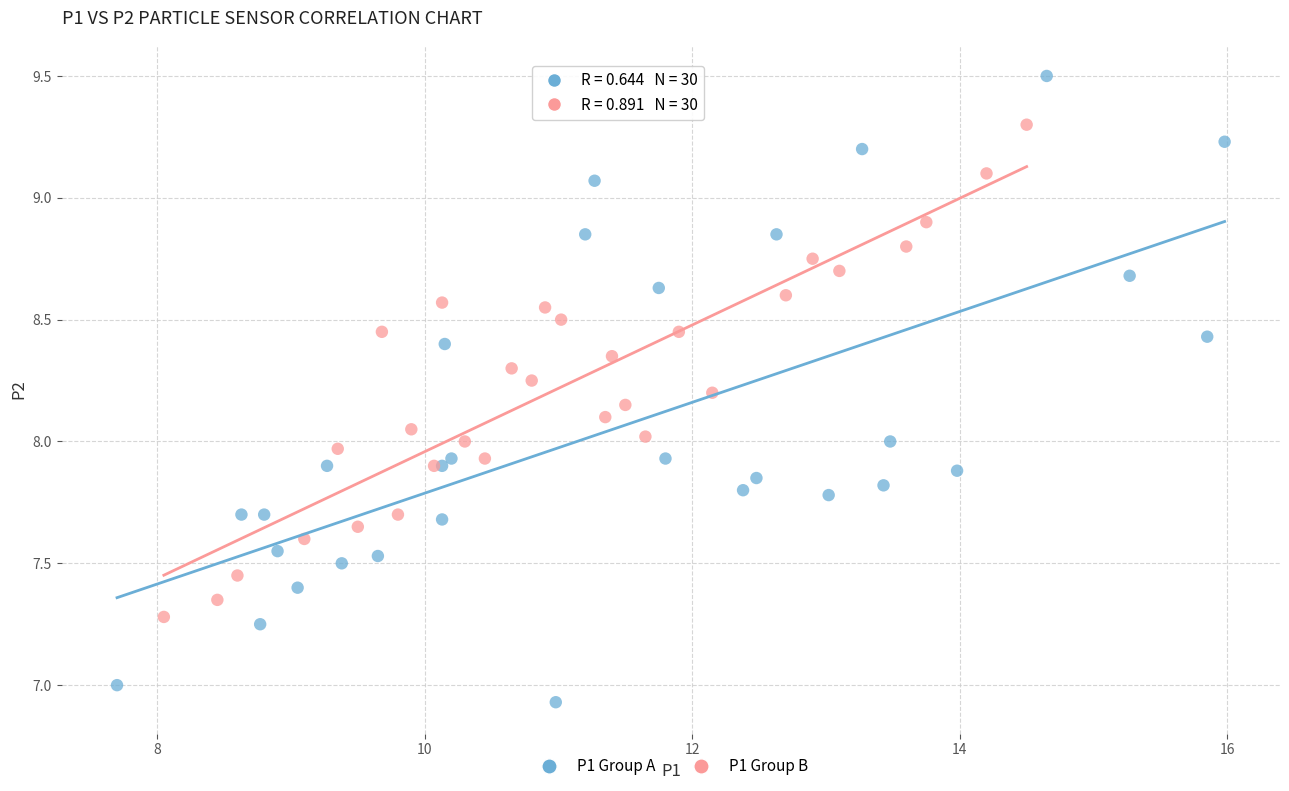

Which series reaches the minimum Y coordinate?

P1 Group A